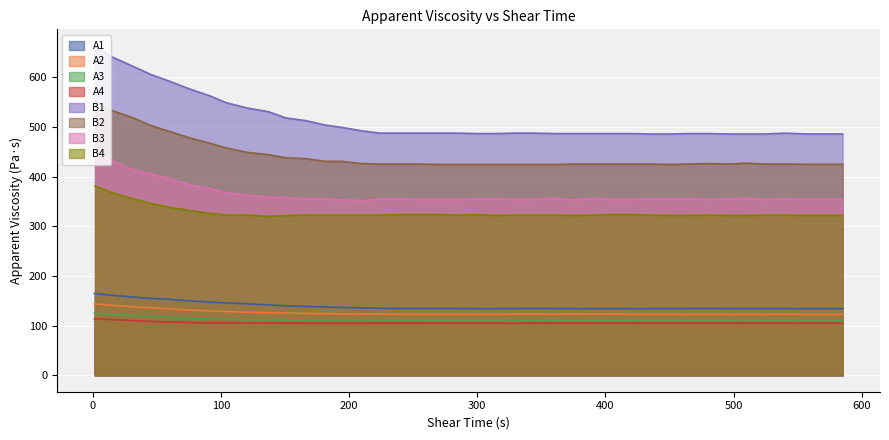

In A4, how many points are lower than both neighbors (excluding endpoints)?

4